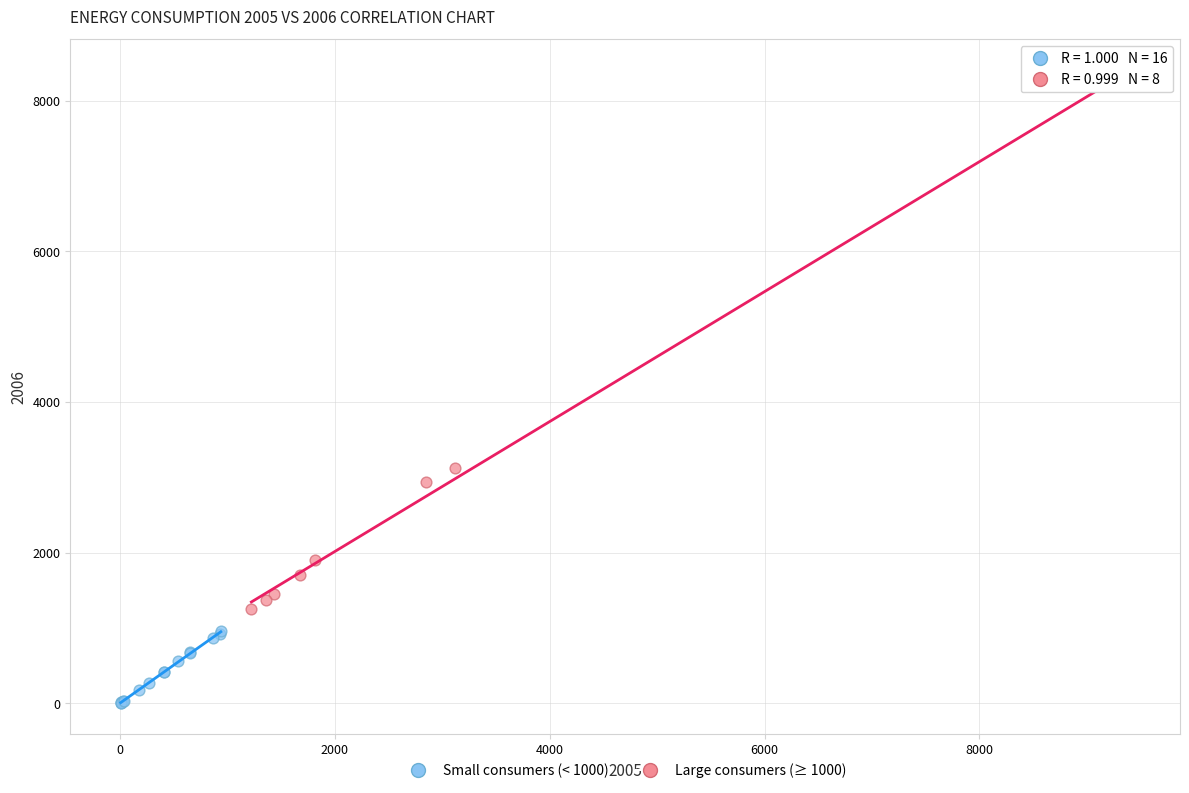

Which series contains the highest Y value?

Large consumers (≥ 1000)